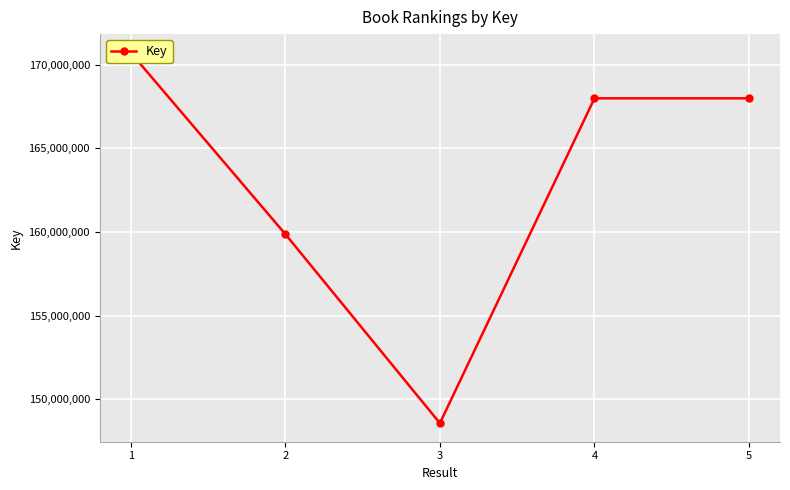

The value at 3 is 148569510. True or false?

True